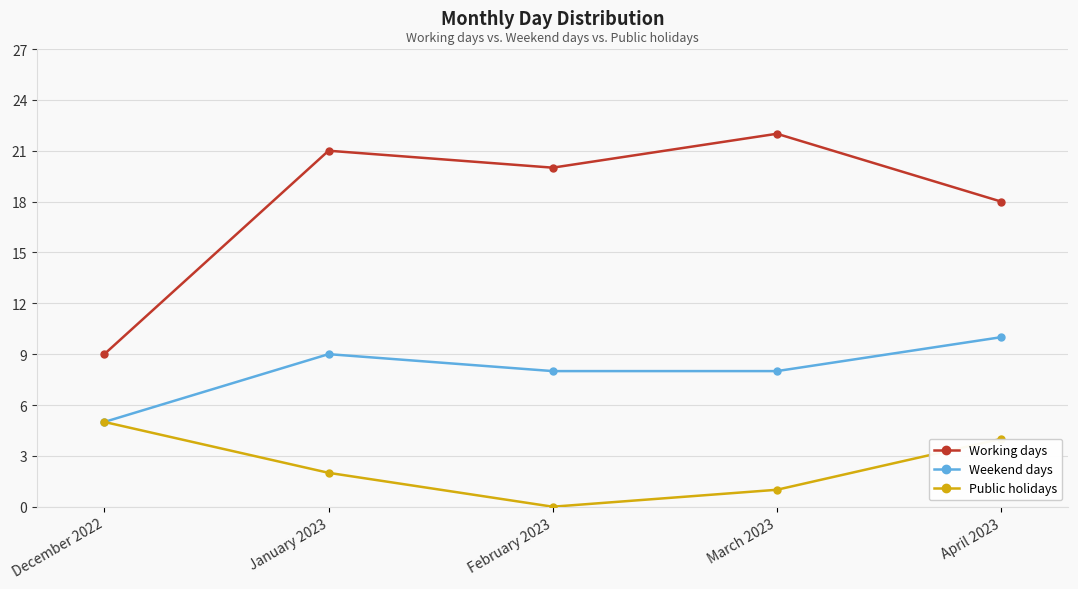

Rank the series by their average value, from lowest to highest.

Public holidays, Weekend days, Working days